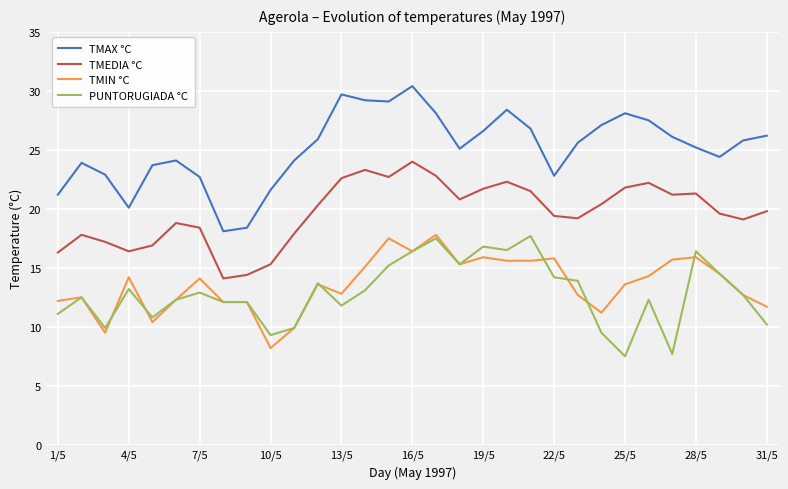

How many lines are shown in the chart?

4